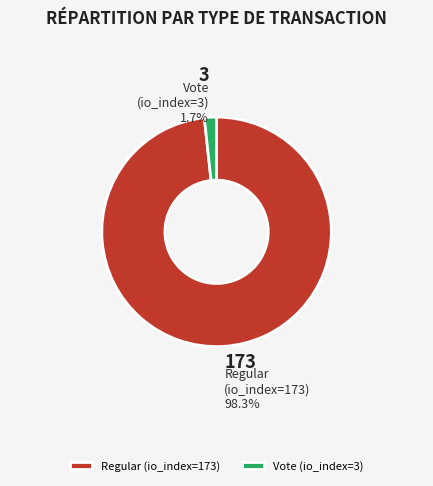

To the nearest percent, what is the combined percentage of Vote (io_index=3) and Regular (io_index=173)?

100%